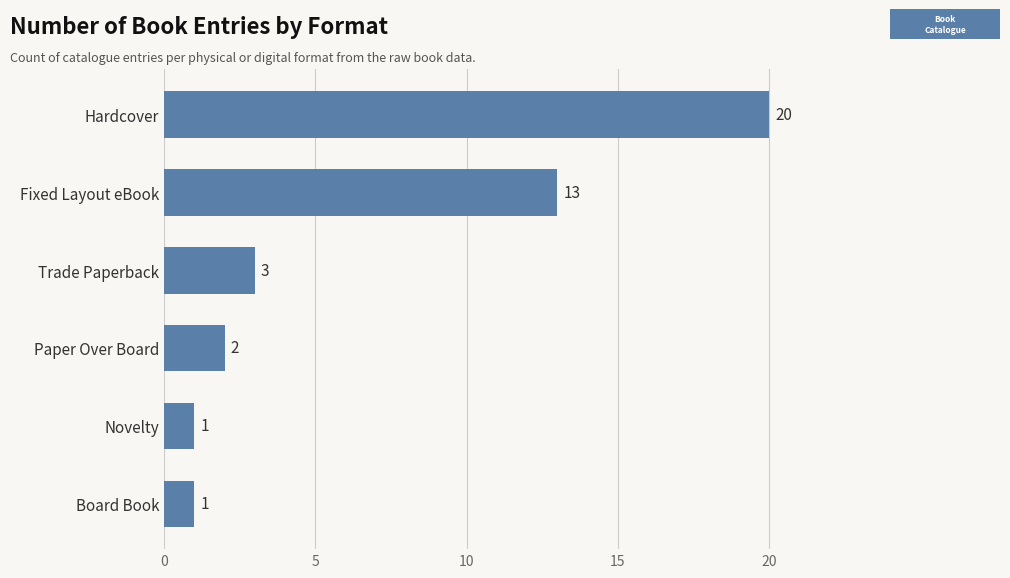

What is the maximum value shown in the chart?

20